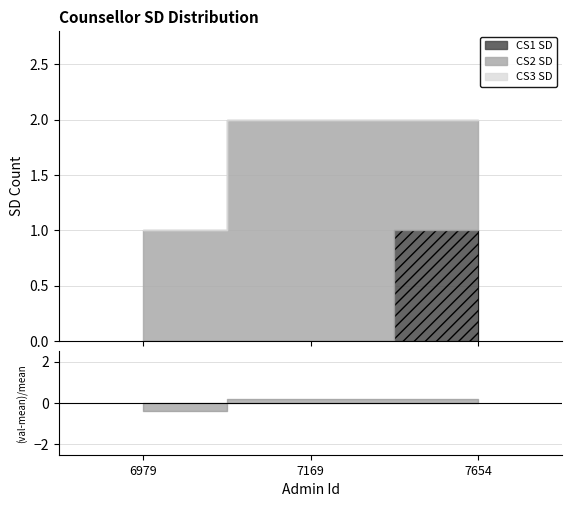

What is the approximate value of CS2 SD at 7169?

2